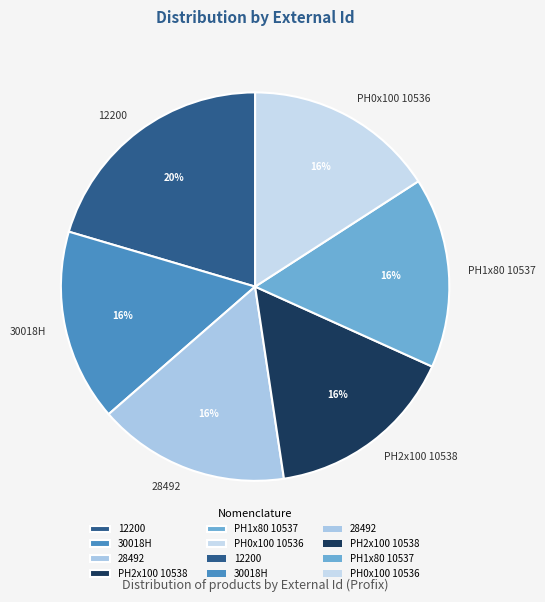

Count the number of slices in the pie.

6